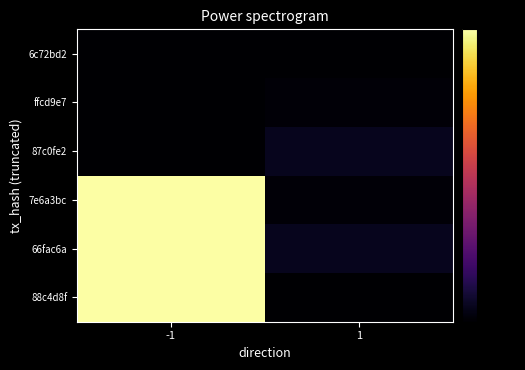

Between 1 and -1, which is larger?

-1